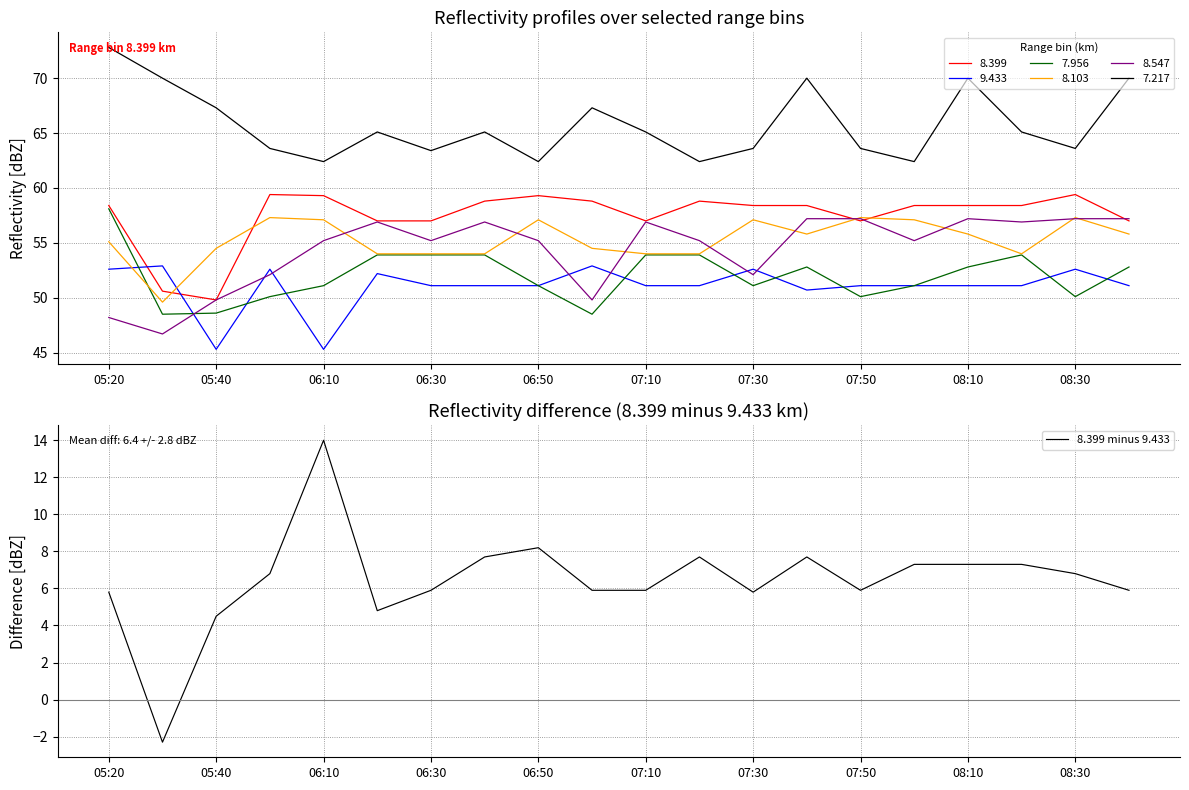

What is the difference between the second highest and minimum values?

10.5